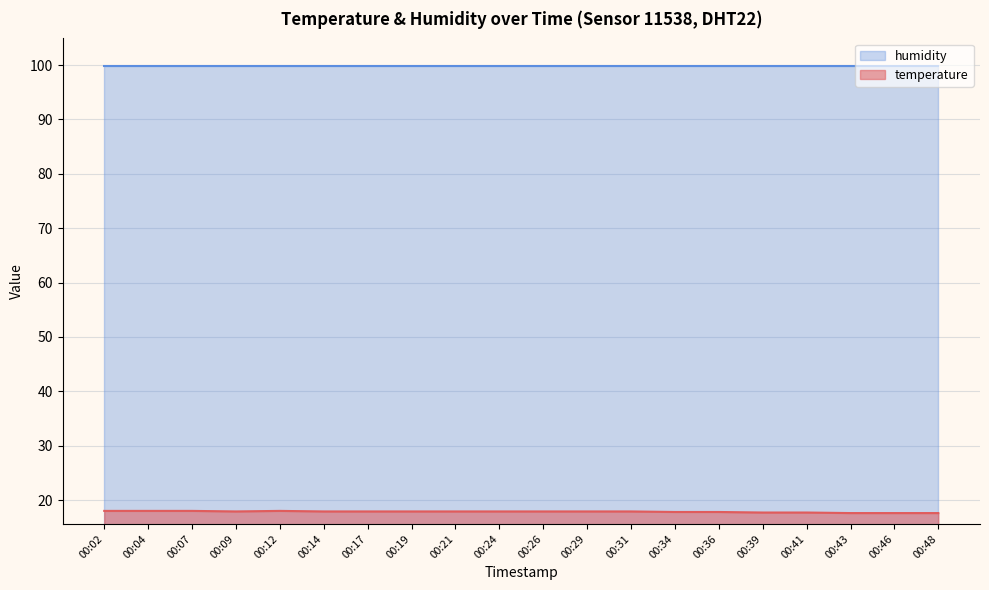

True or false: there are more than 2 points higher than both neighbors.

False